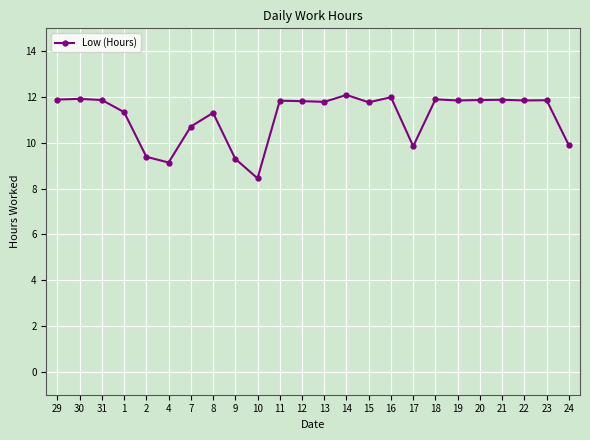

How many lines are shown in the chart?

1